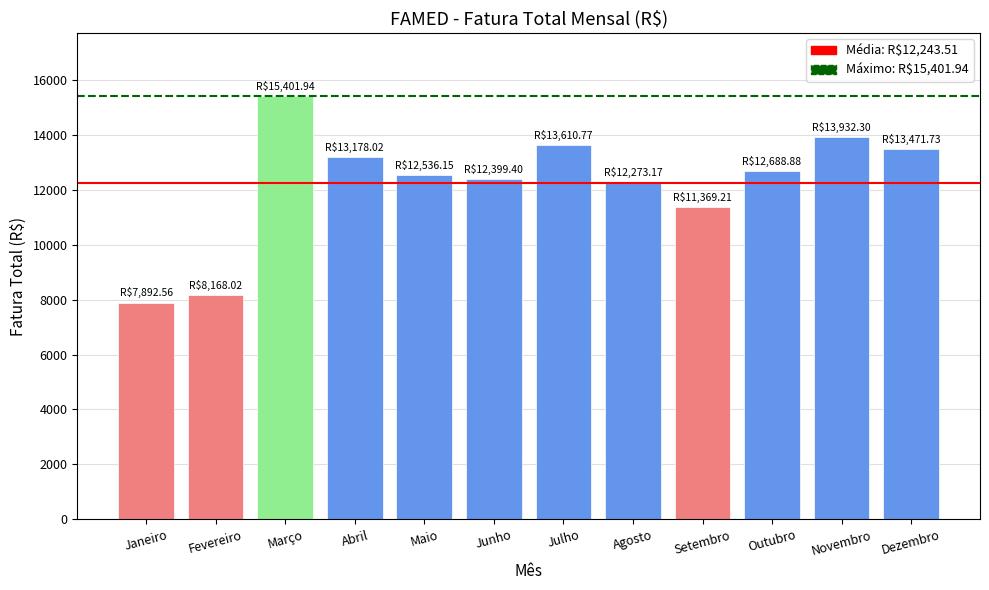

Where is the data nearest to the value 11647?

Setembro